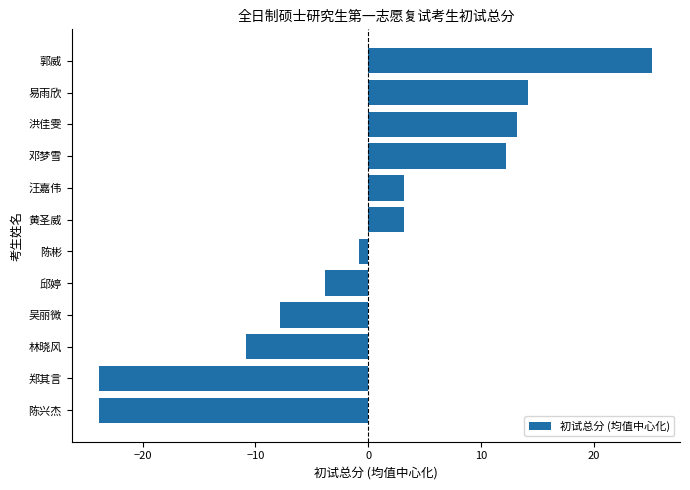

What is the difference between the second highest and minimum values?

38.0